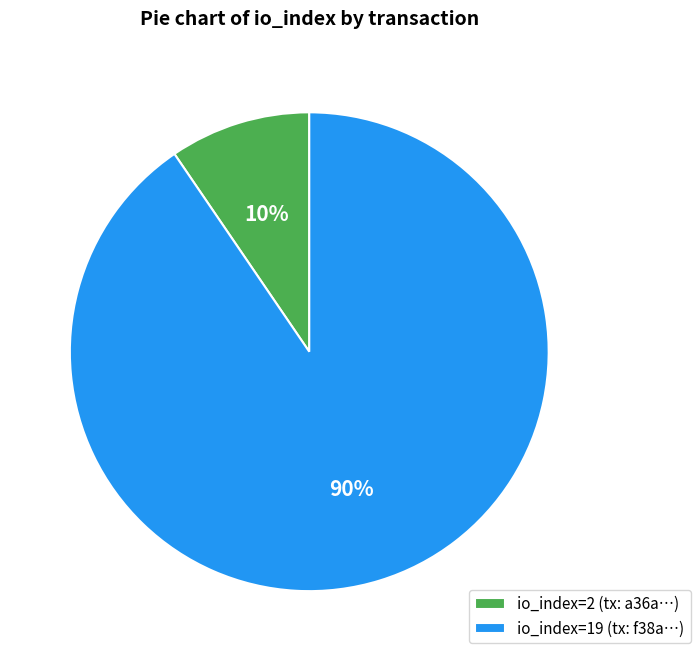

Between io_index=19 (tx: f38a…) and io_index=2 (tx: a36a…), which is larger?

io_index=19 (tx: f38a…)